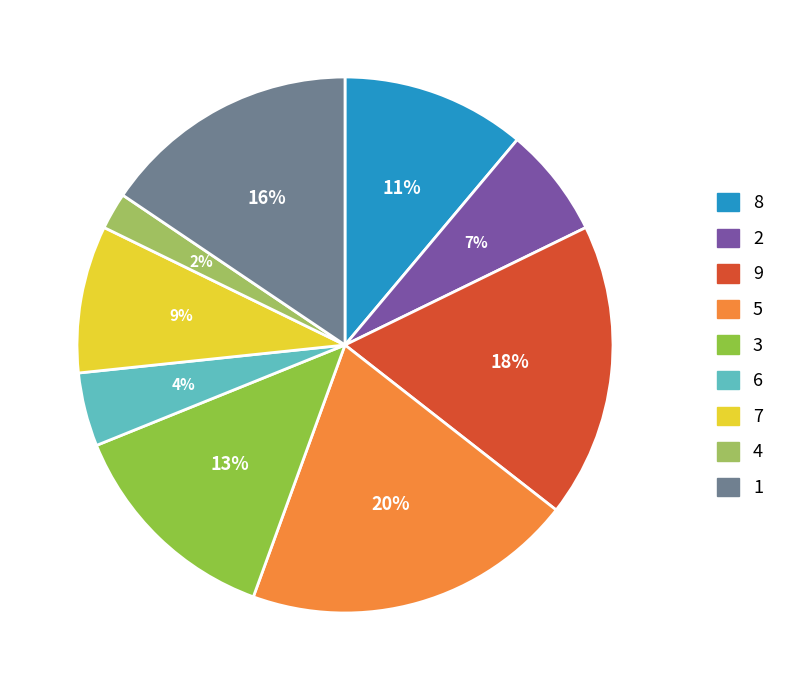

Rank the categories by value from highest to lowest.

5, 9, 1, 3, 8, 7, 2, 6, 4